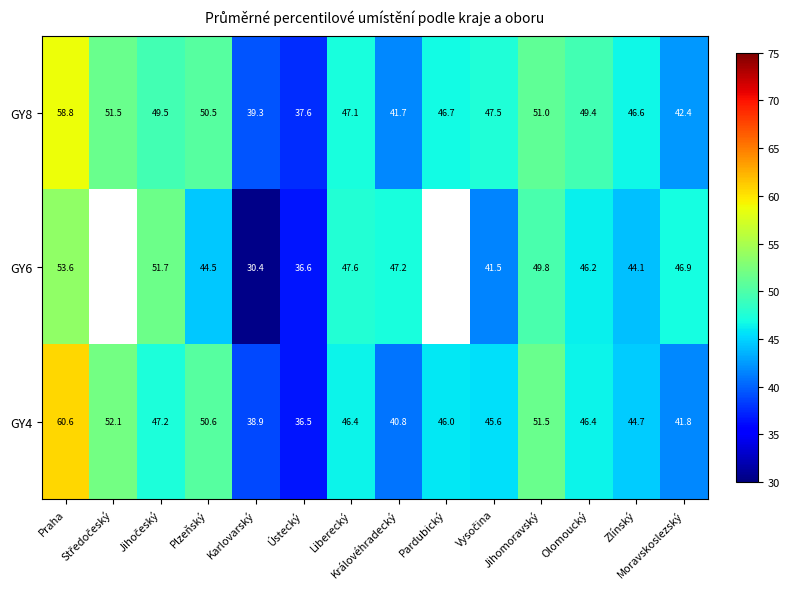

How many values in the GY4 series are below 46?

6